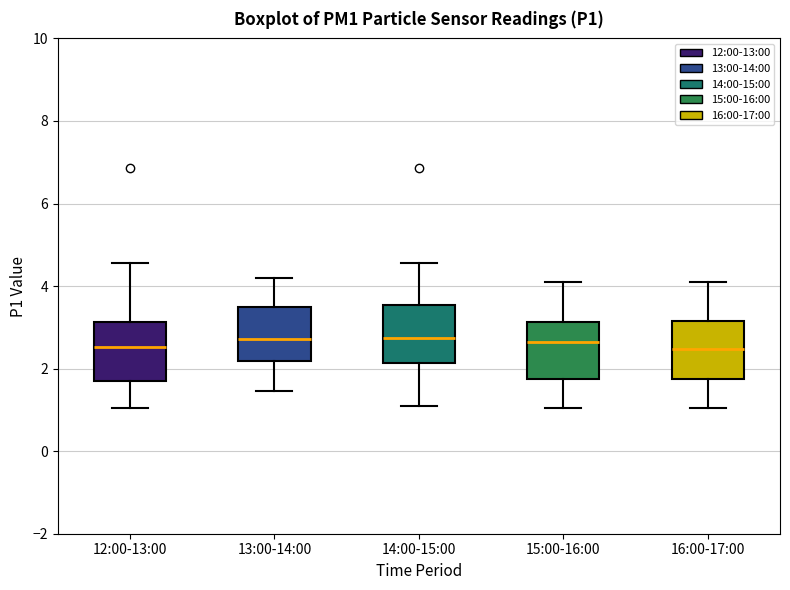

Where does the median line of the box for 15:00-16:00 sit on the y-axis? The values are not printed on the chart, so give them approximately, as read against the axis.

2.6